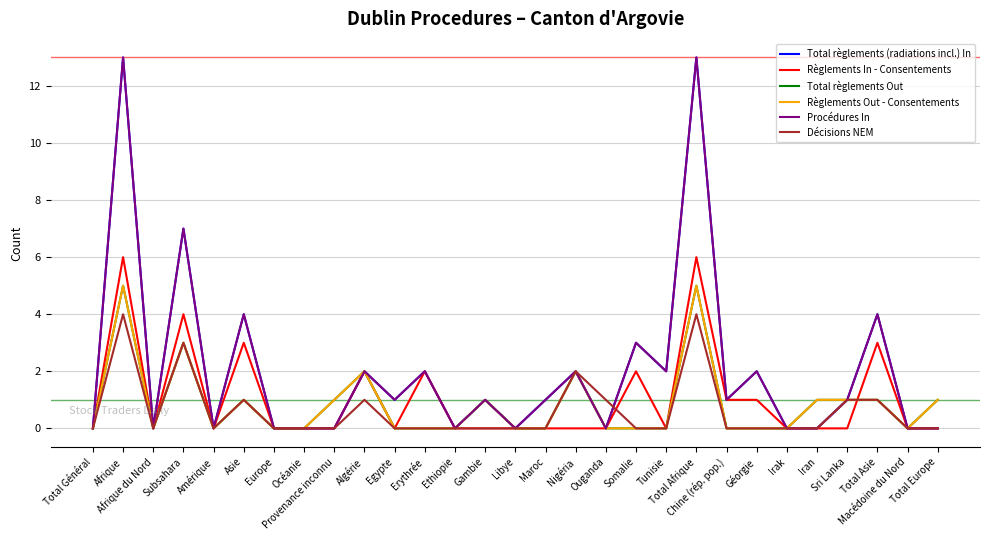

Does the chart display data point markers on the line(s)?

No